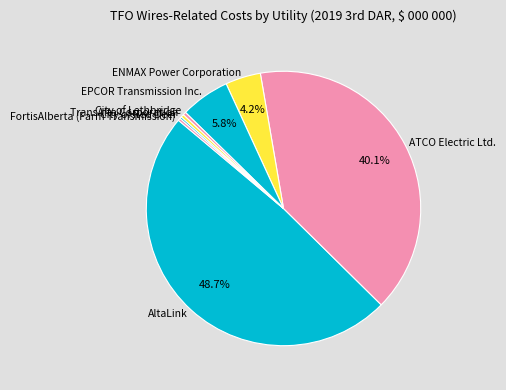

To the nearest percent, what is the difference between the largest and smallest slice percentages?

48%